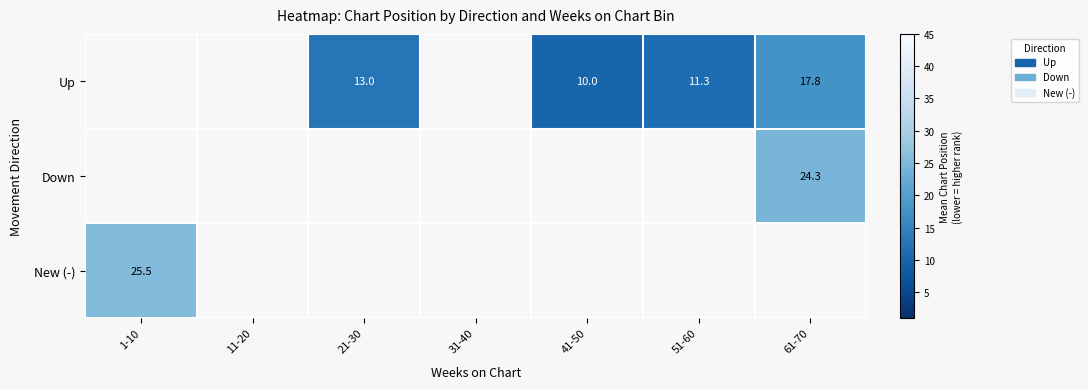

What is the minimum value shown in the chart?

10.0